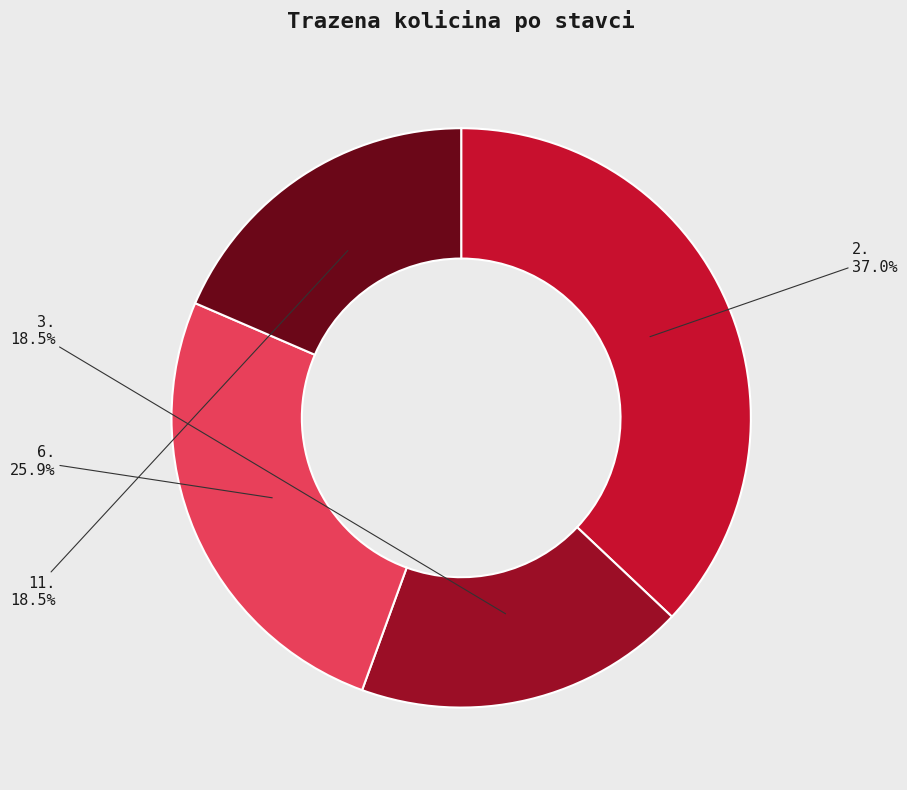

Which slice is the largest?

2.